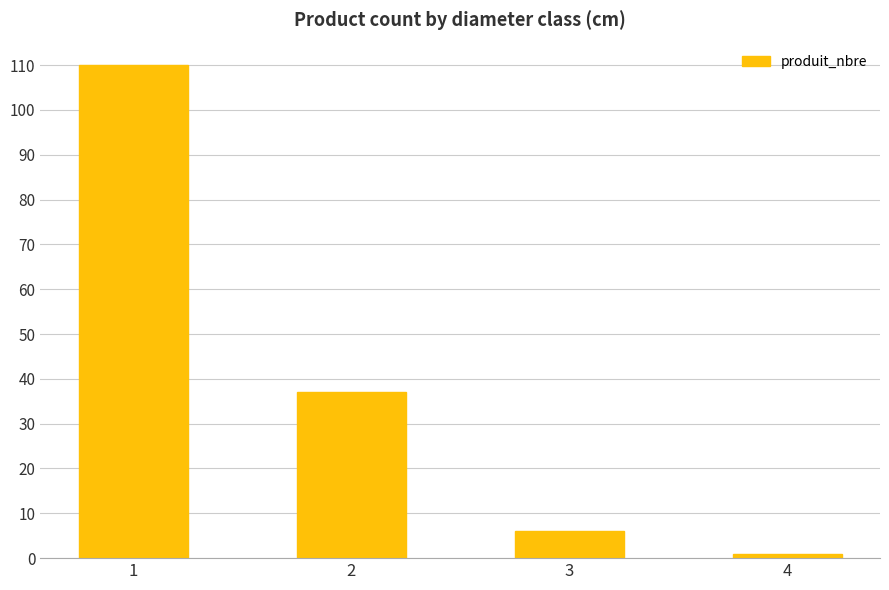

What is the ratio of the value at 3 to the value at 1?

0.1